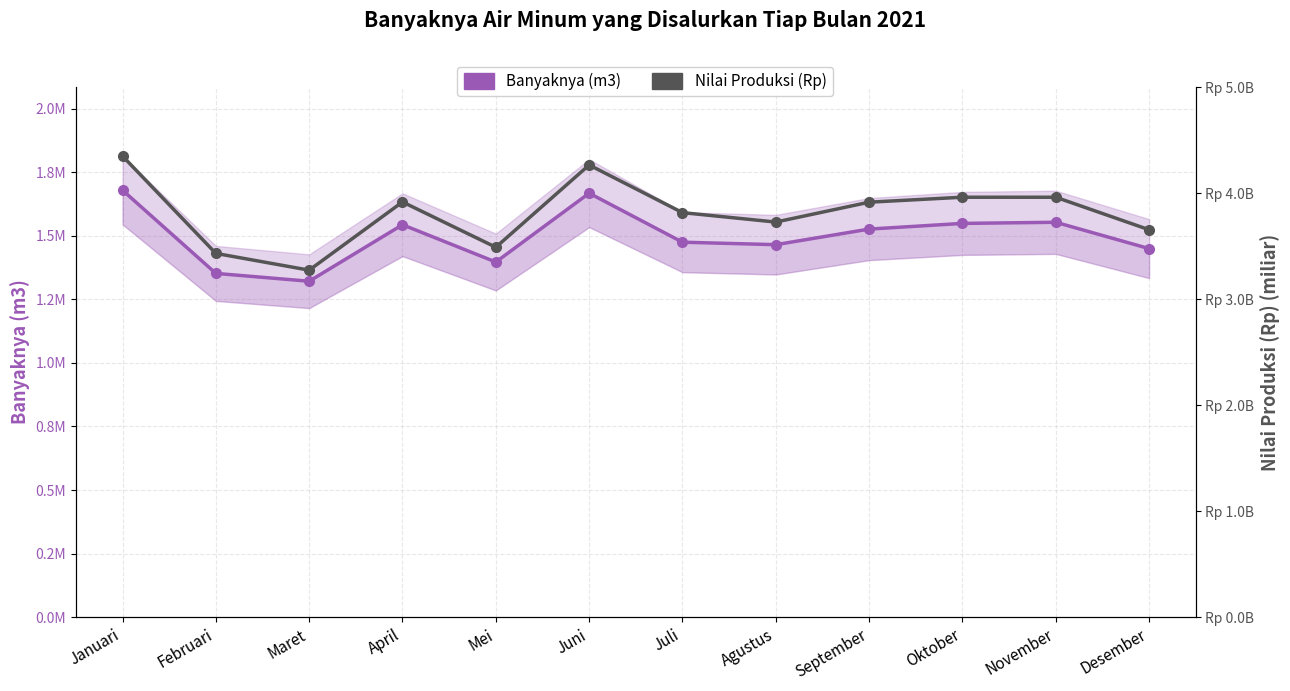

The value of Nilai Produksi (Rp, miliar) at Agustus is 3.7. True or false?

True